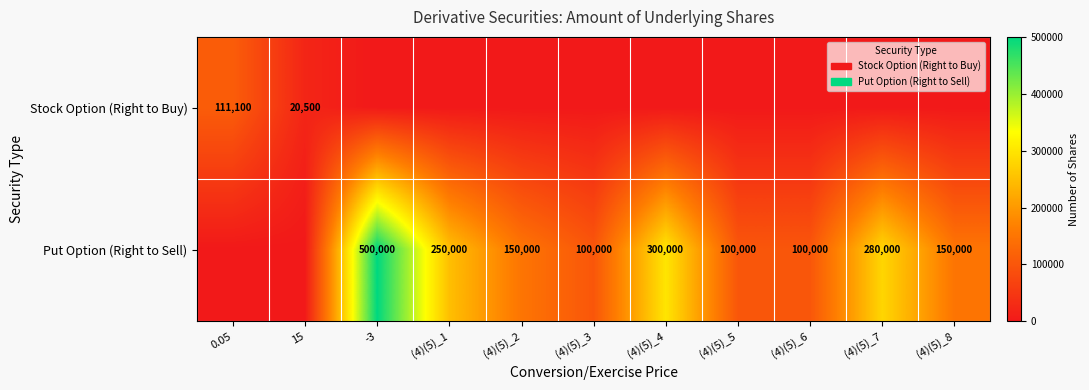

The Stock Option (Right to Buy) series shows 73987 at 0.05. True or false?

False